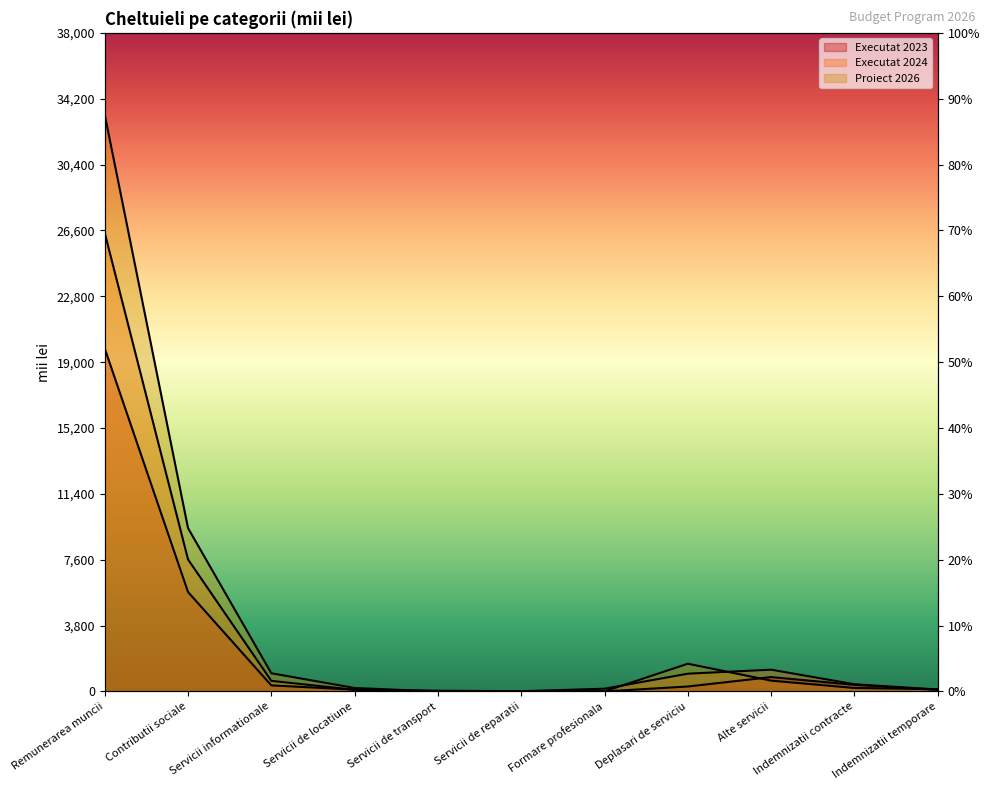

Reading left to right, transcribe all the data shown in this chart.

Executat 2023: 19788.5	5737.5	350.8	105.5	0.2	13.9	2.2	286.8	829.1	381.6	89.2
Executat 2024: 26462.1	7618.1	611.6	94.7	45.0	12.3	159.6	1025.7	1256.7	416.2	112.8
Proiect 2026: 33289.4	9425.1	1050.0	200.0	0.0	3.0	4.0	1600.0	624.4	200.0	130.0